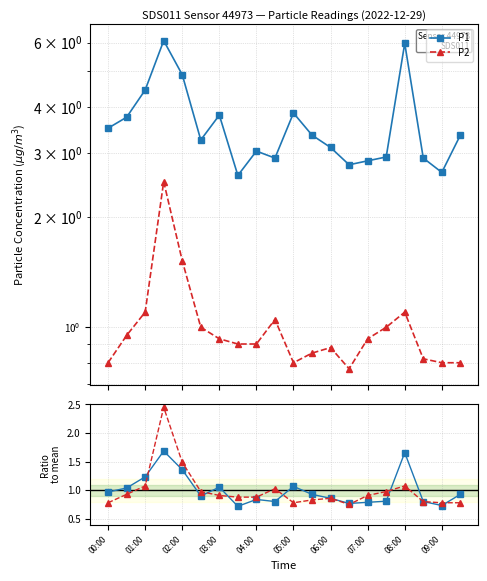

In P1, how many points are lower than both neighbors (excluding endpoints)?

5